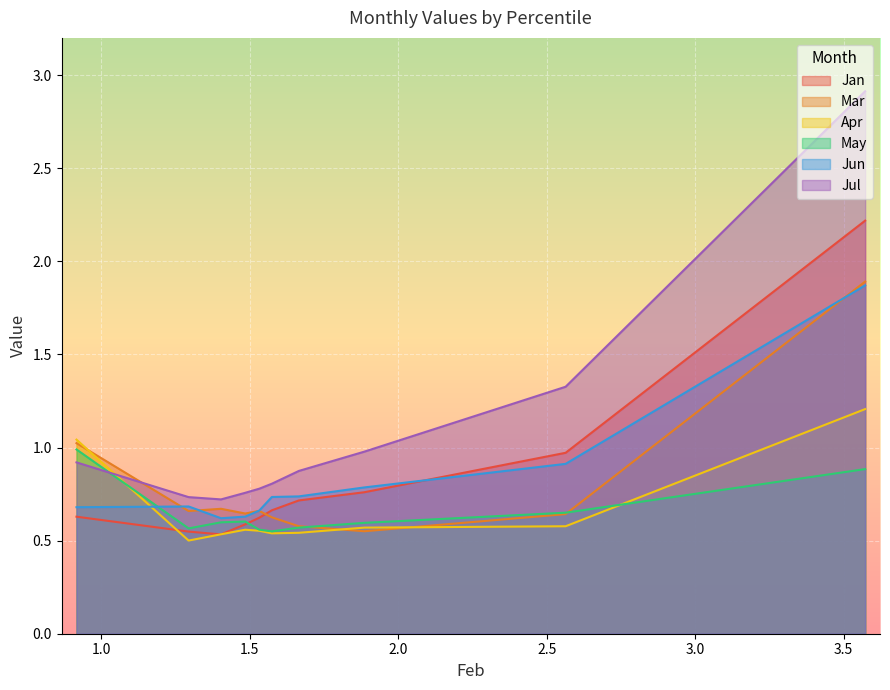

True or false: Jul has a value of 1.2 at pct55.

False